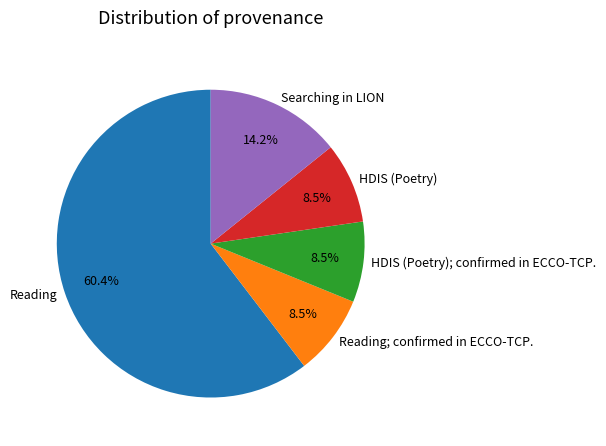

How many slices are in this pie chart?

5